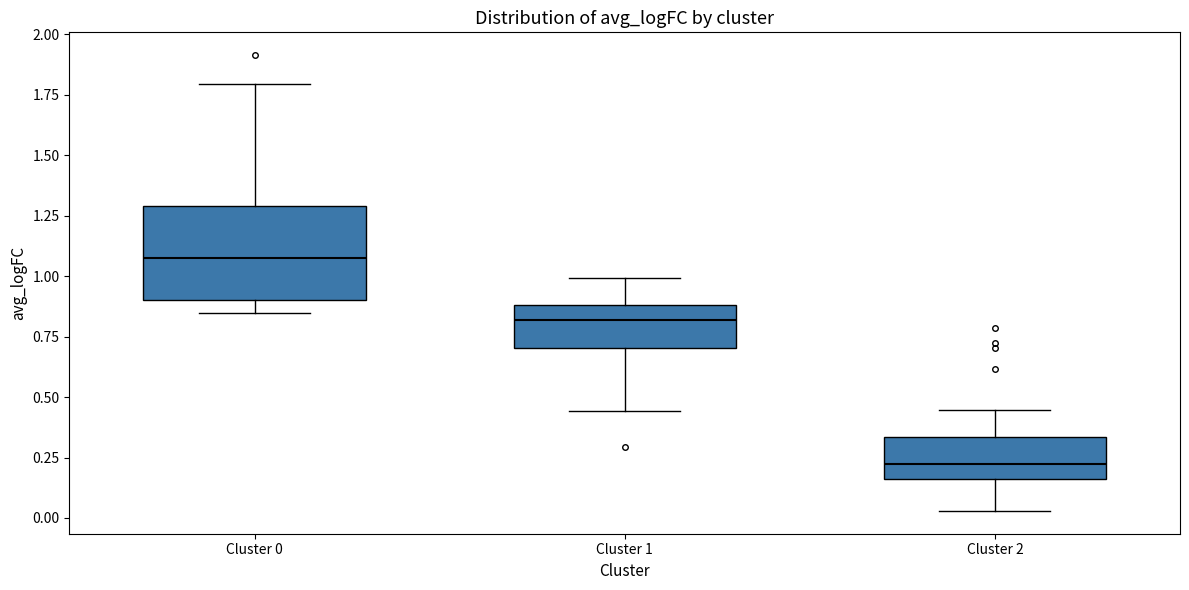

Which box has the highest median line?

Cluster 0